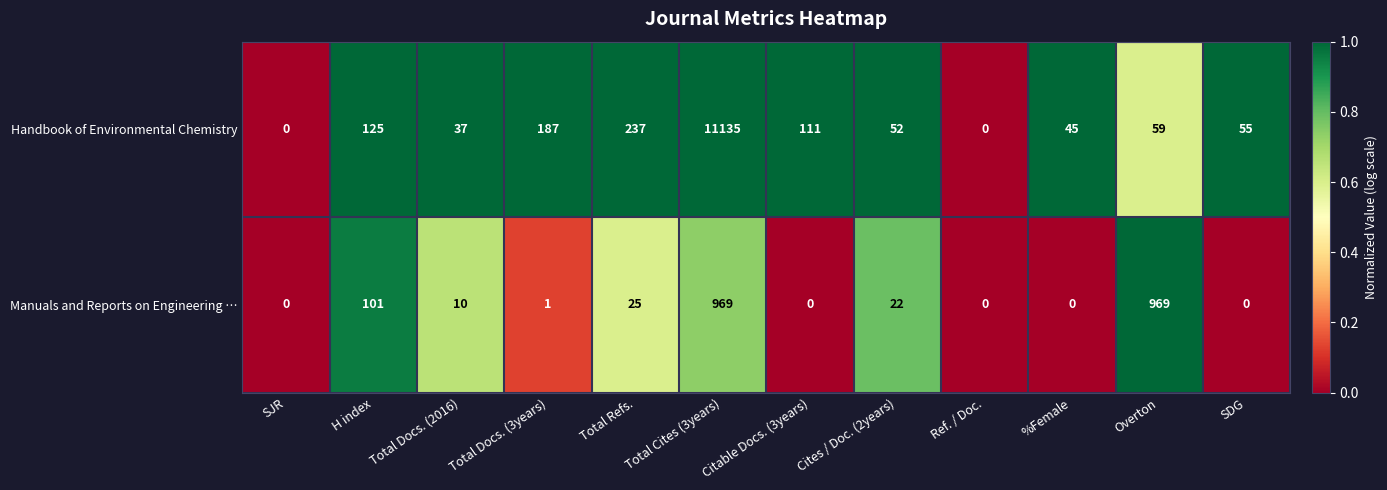

What is the maximum value shown in the chart?

11135